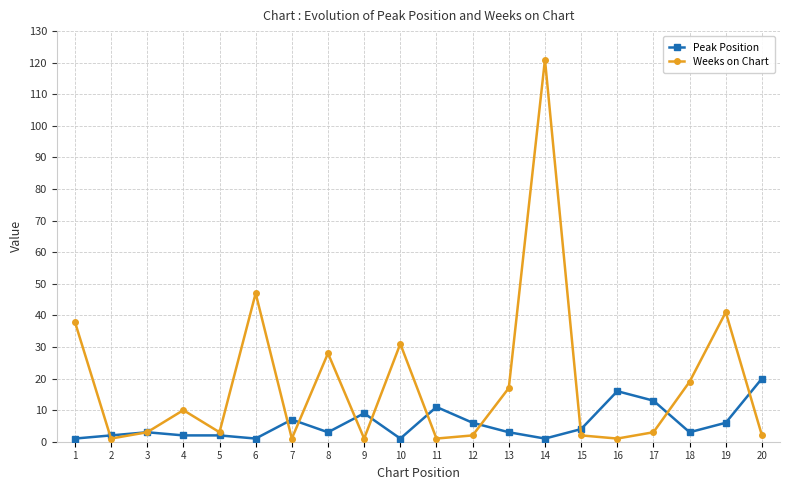

Which series changed the most between 10 and 15?

Weeks on Chart